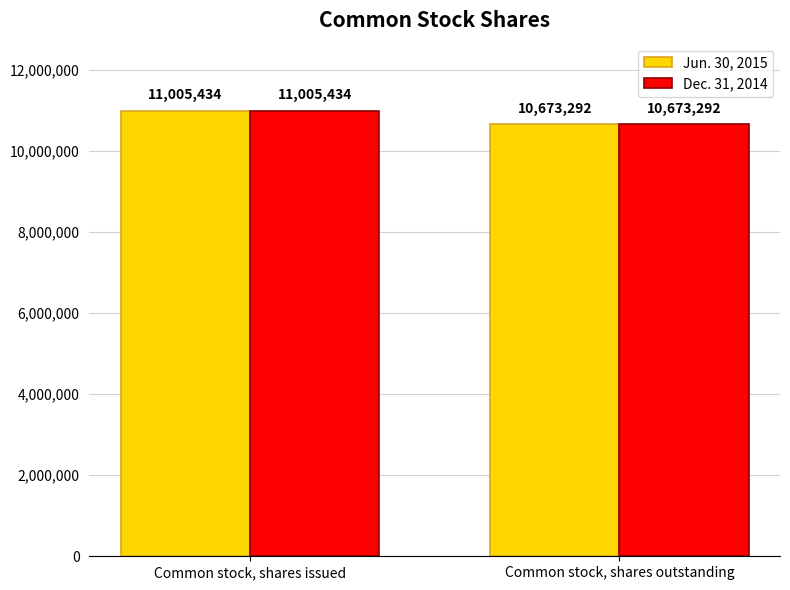

What is the maximum value for Dec. 31, 2014?

11005434